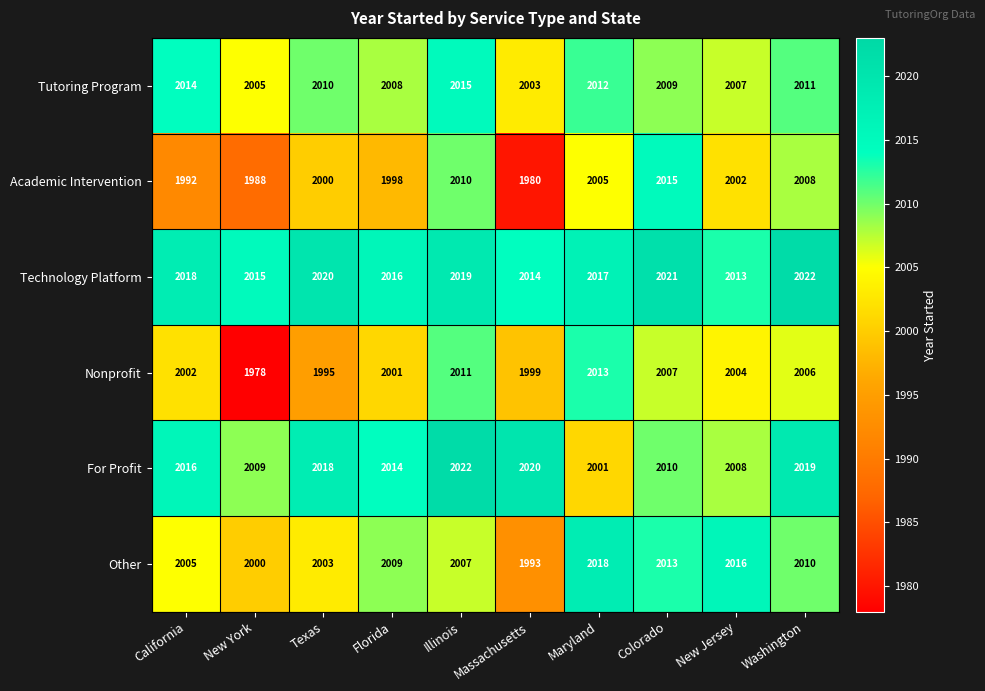

What is the lowest value of the For Profit series?

2001